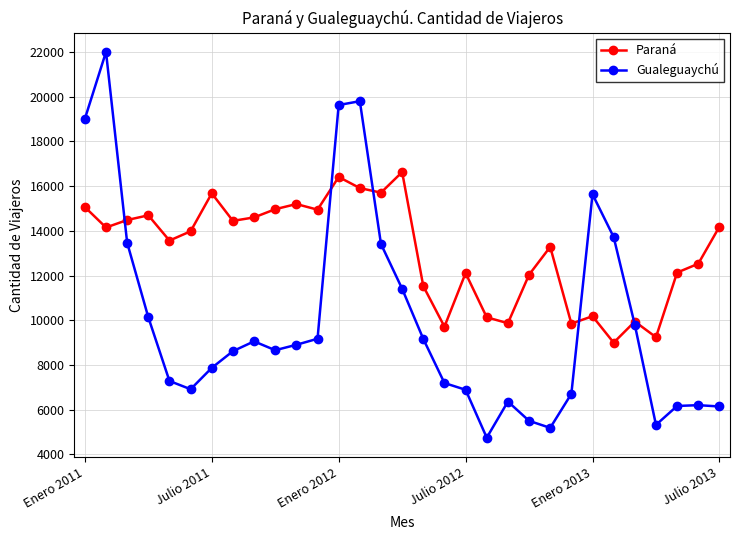

How many lines are shown in the chart?

2